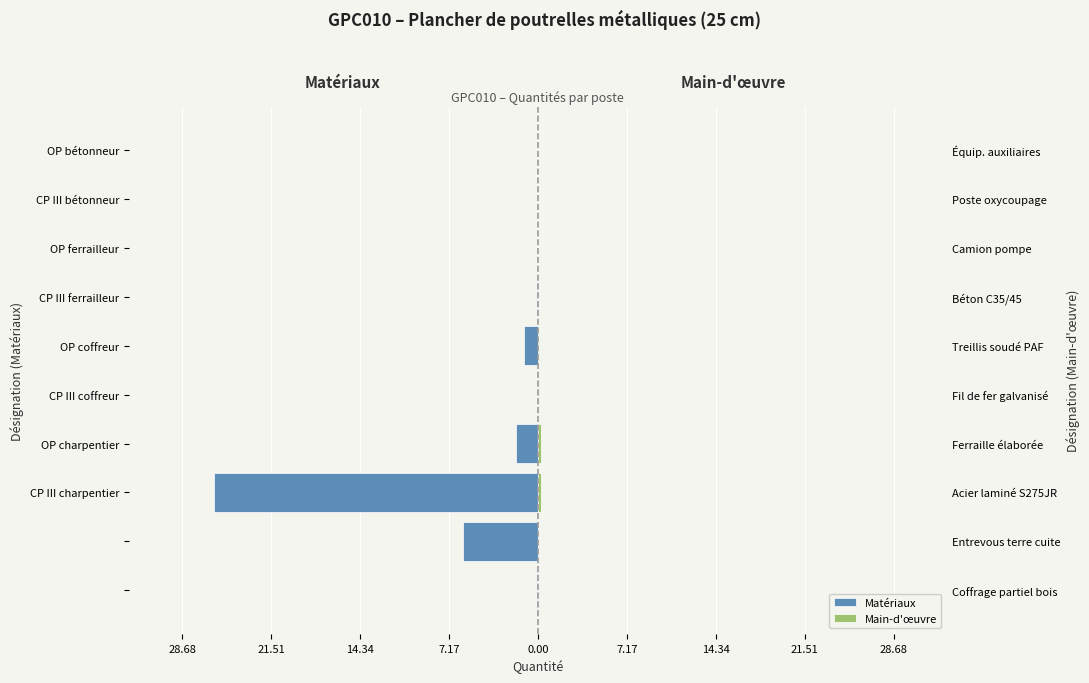

Rank the series at CP III charpentier from lowest to highest value.

Matériaux, Main-d'œuvre